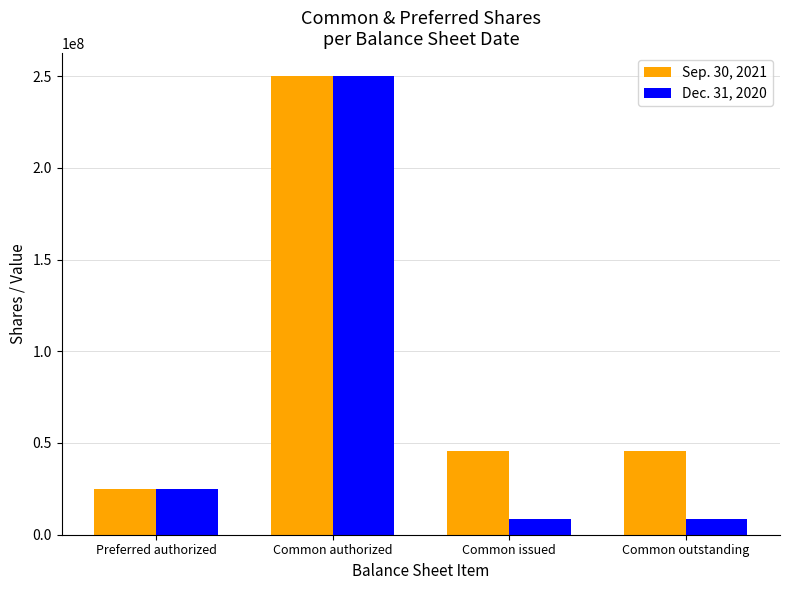

Between Preferred authorized and Common issued, which series saw the biggest shift?

Sep. 30, 2021